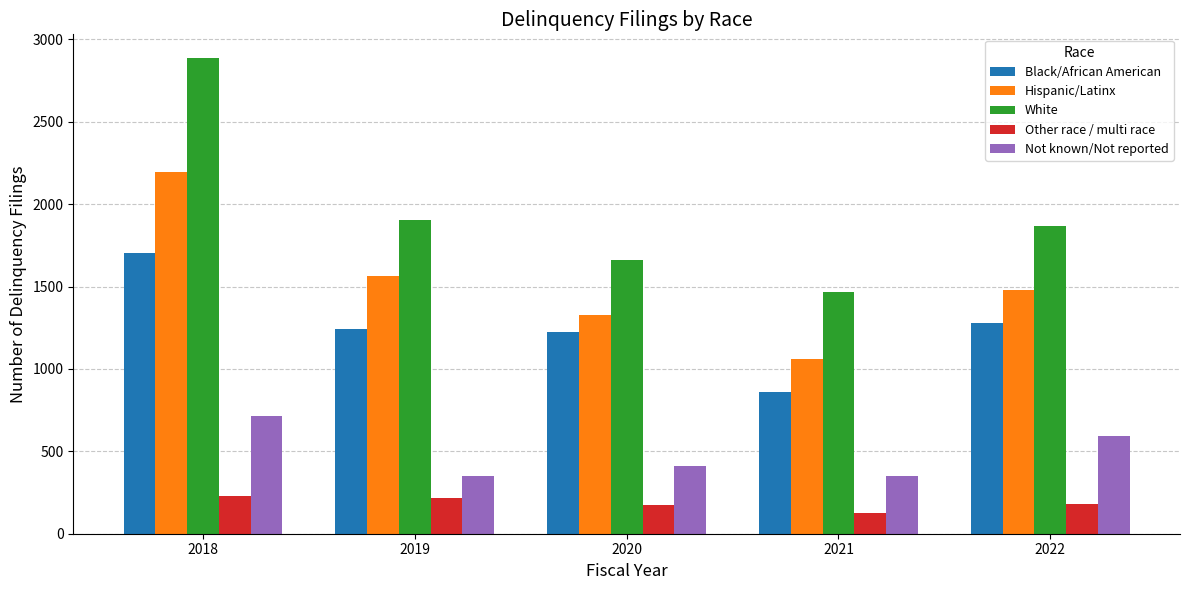

How many bars are there in total?

25